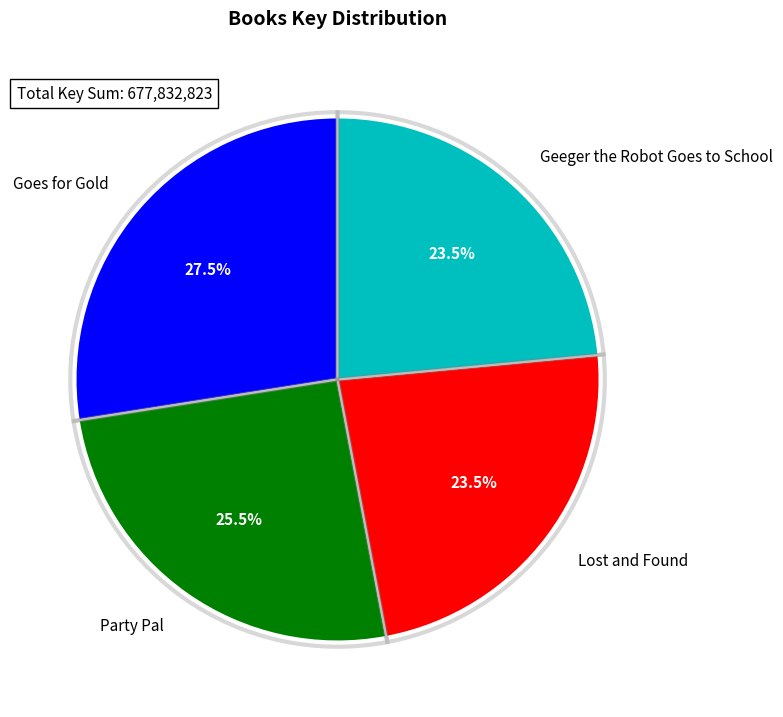

To the nearest percent, what percentage of the pie is Lost and Found?

24%